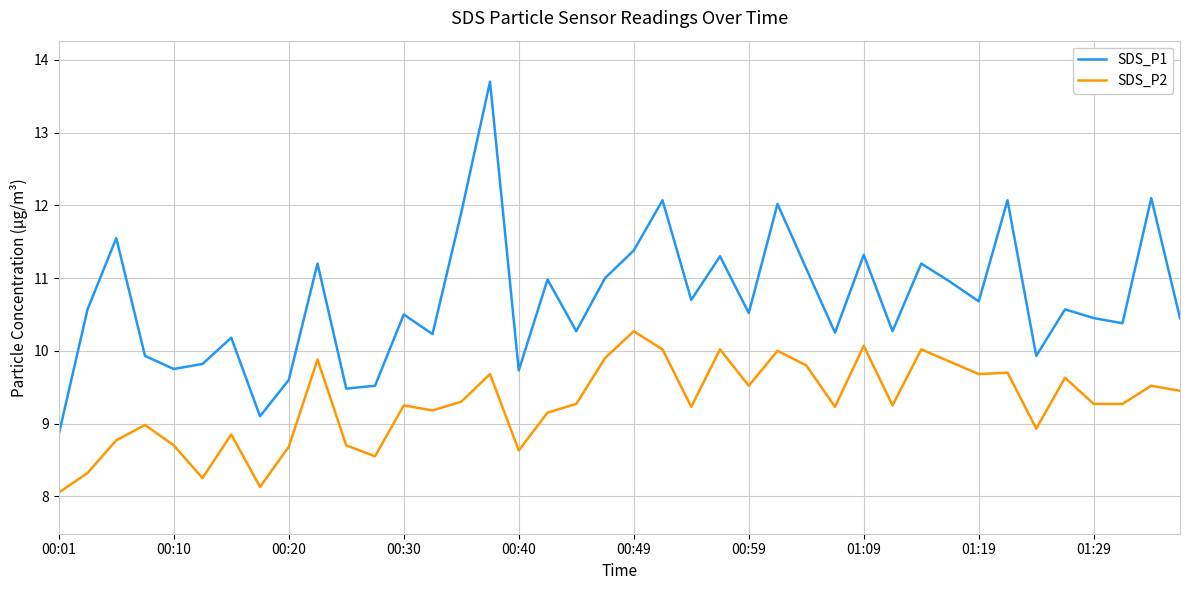

True or false: SDS_P2 and SDS_P1 cross at least once.

False